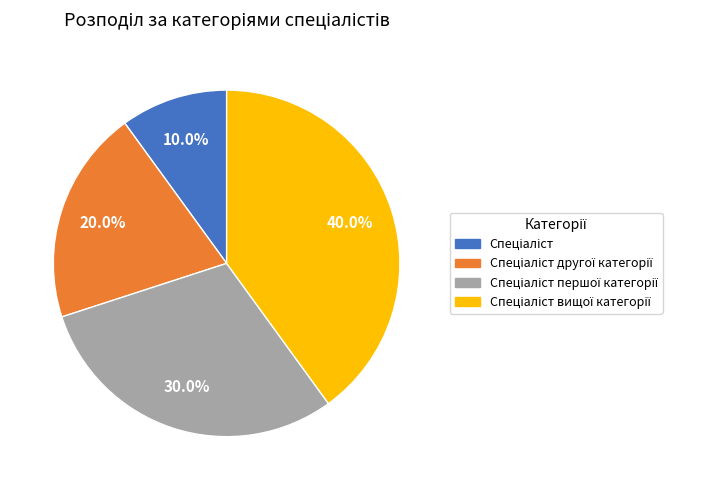

Is there any slice that represents more than half of the pie?

No